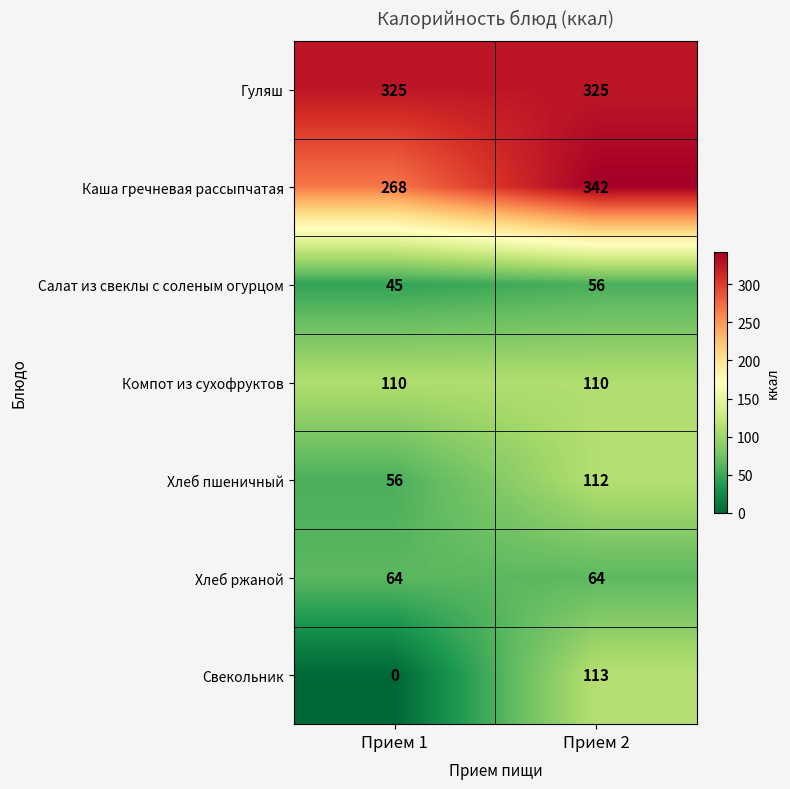

Which category has the highest value across all series?

Прием 2